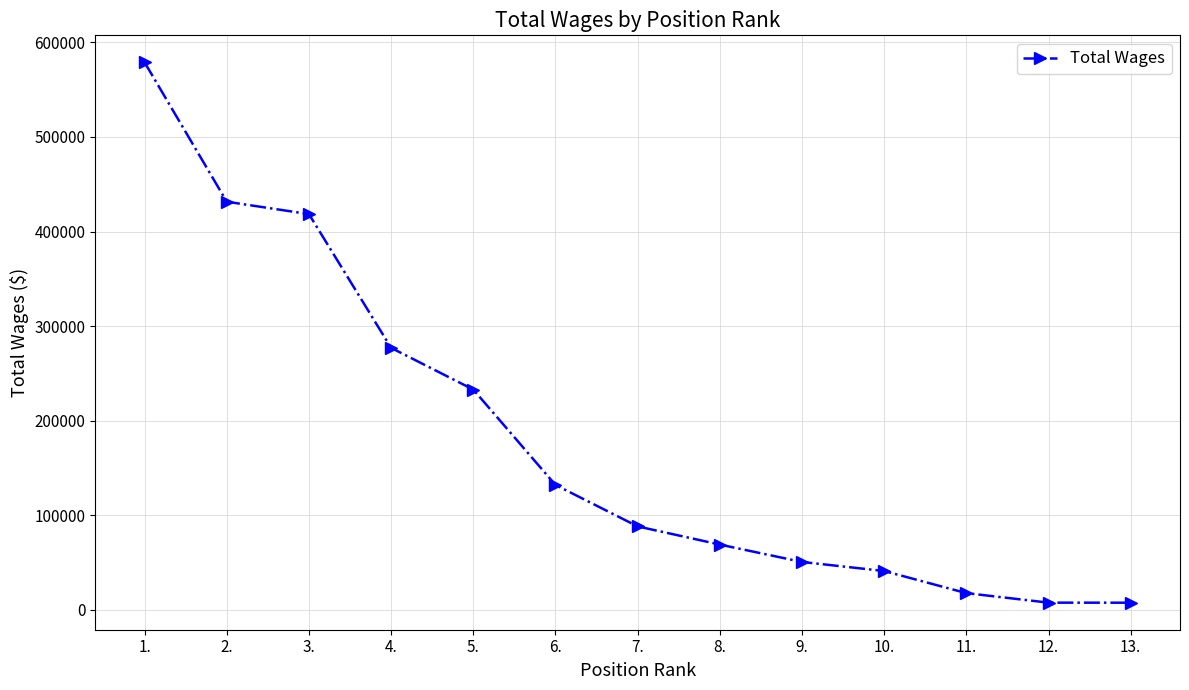

True or false: the data has more than 0 interior local peaks.

False